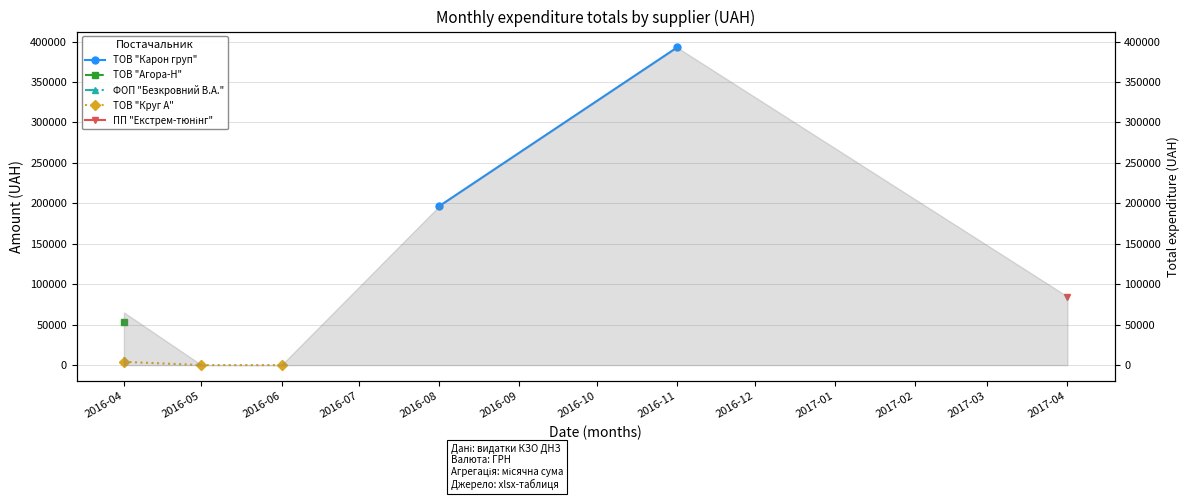

How many positive values does the ТОВ "Агора-Н" series have?

1